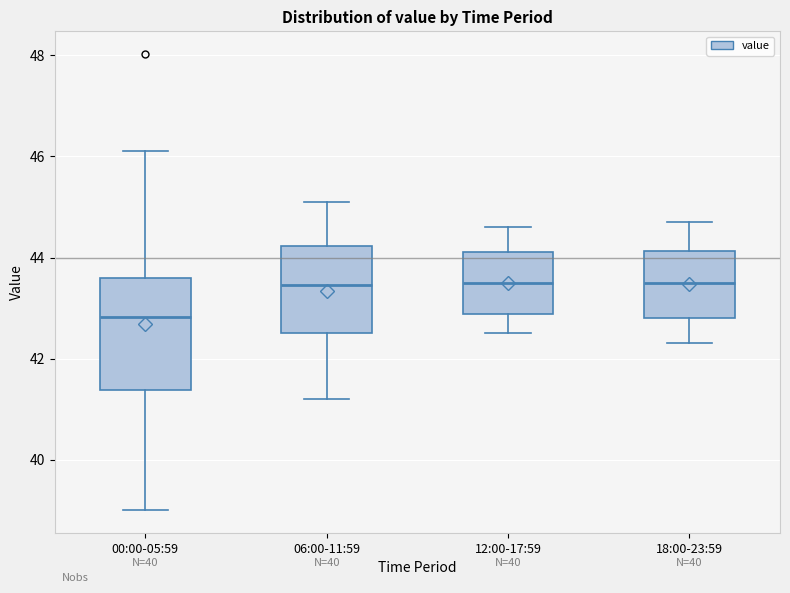

Reading left to right, transcribe this box plot: for each box, give where its median line is, the range the box spans, and where its two whiskers end, as read against the y-axis. The values are not printed on the chart, so give them approximately, as read against the axis.

00:00-05:59: median 42.8, box 41.4 to 43.6, whiskers 39.0 to 46.2
06:00-11:59: median 43.4, box 42.6 to 44.2, whiskers 41.2 to 45.2
12:00-17:59: median 43.6, box 42.8 to 44.2, whiskers 42.6 to 44.6
18:00-23:59: median 43.6, box 42.8 to 44.2, whiskers 42.4 to 44.8